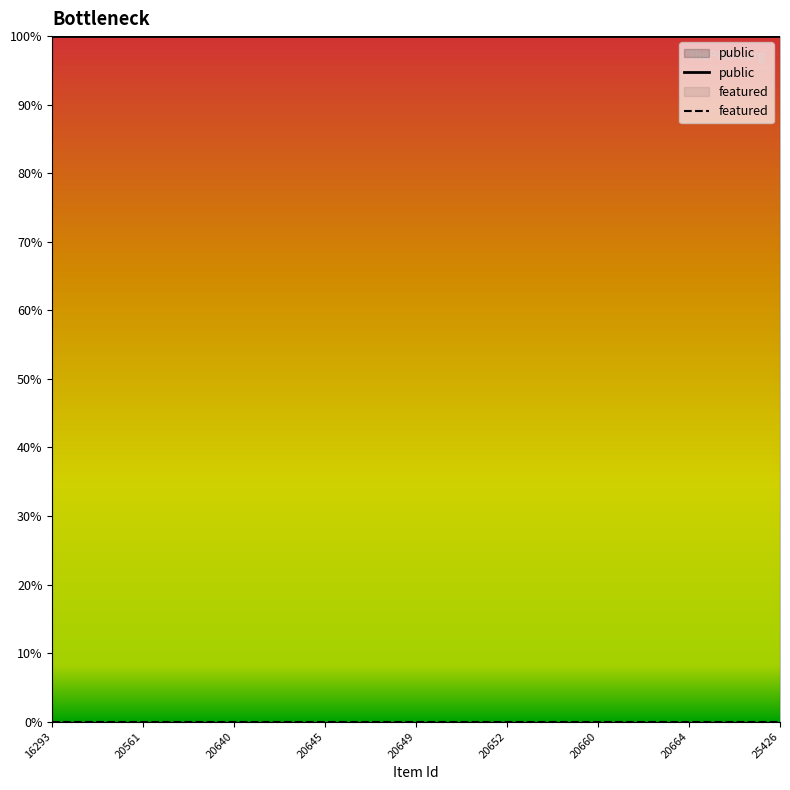

Between 20650 and 20665, which series saw the biggest shift?

public